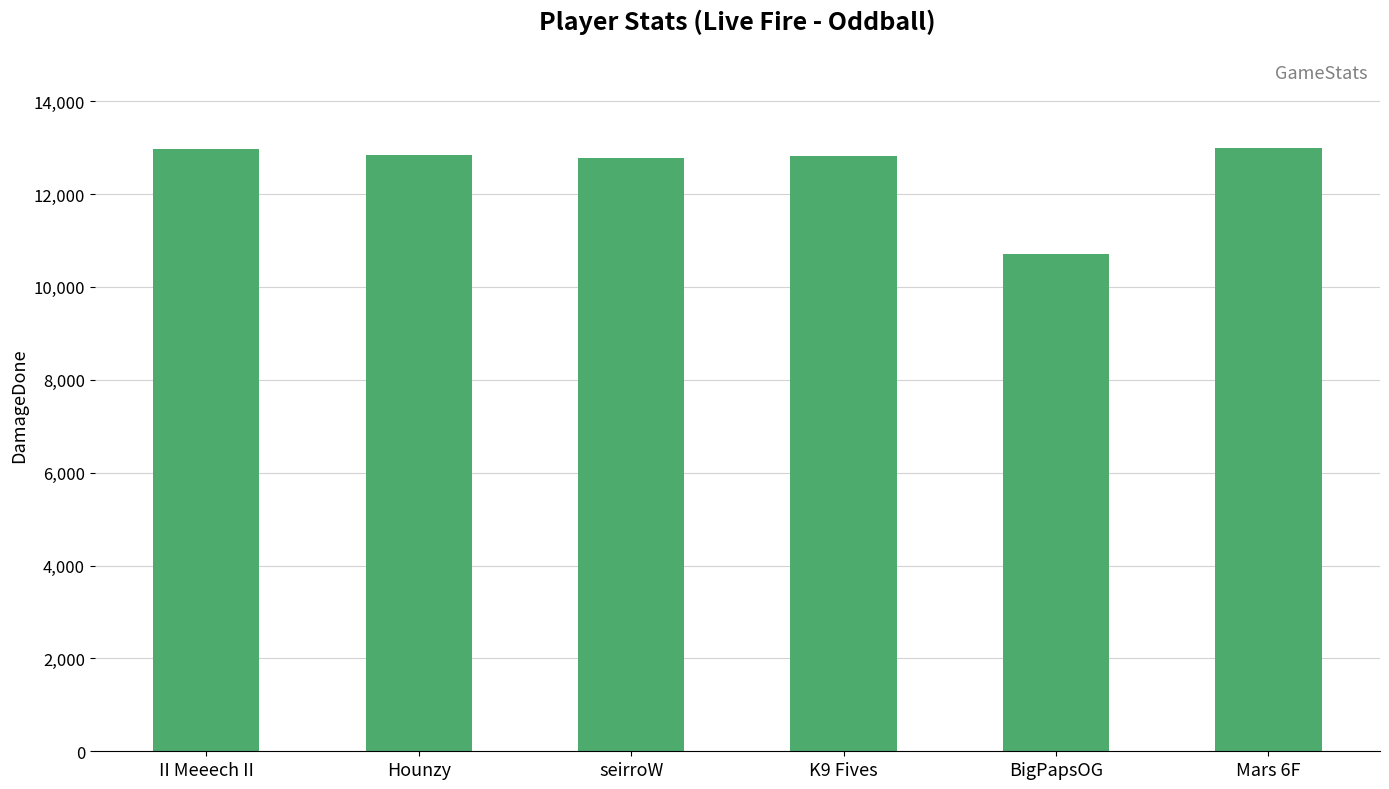

What is the average value?

12518